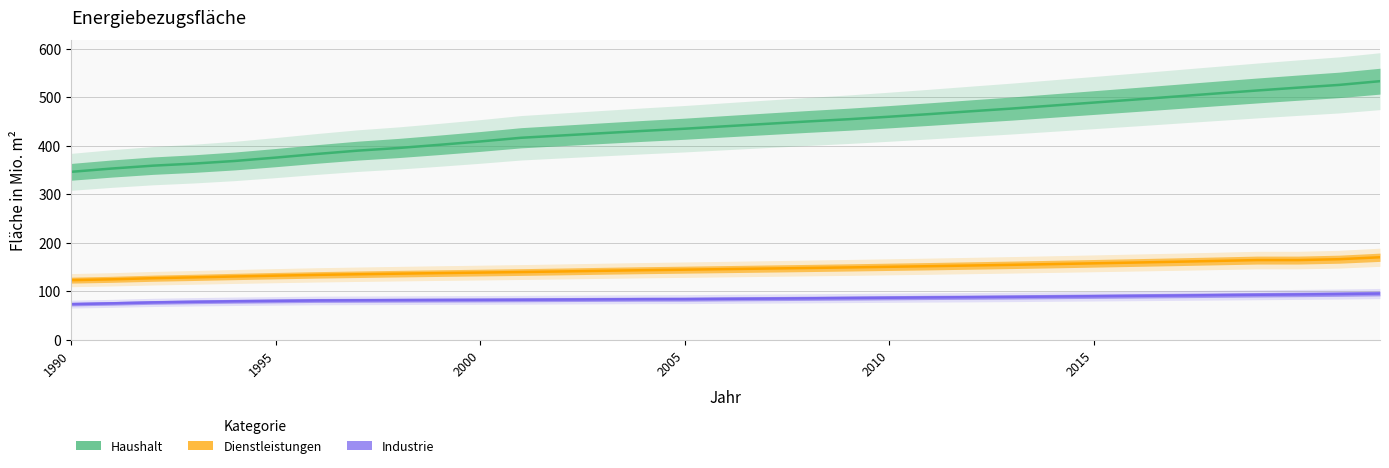

True or false: Dienstleistungen has a value of 197.3 at 13.

False